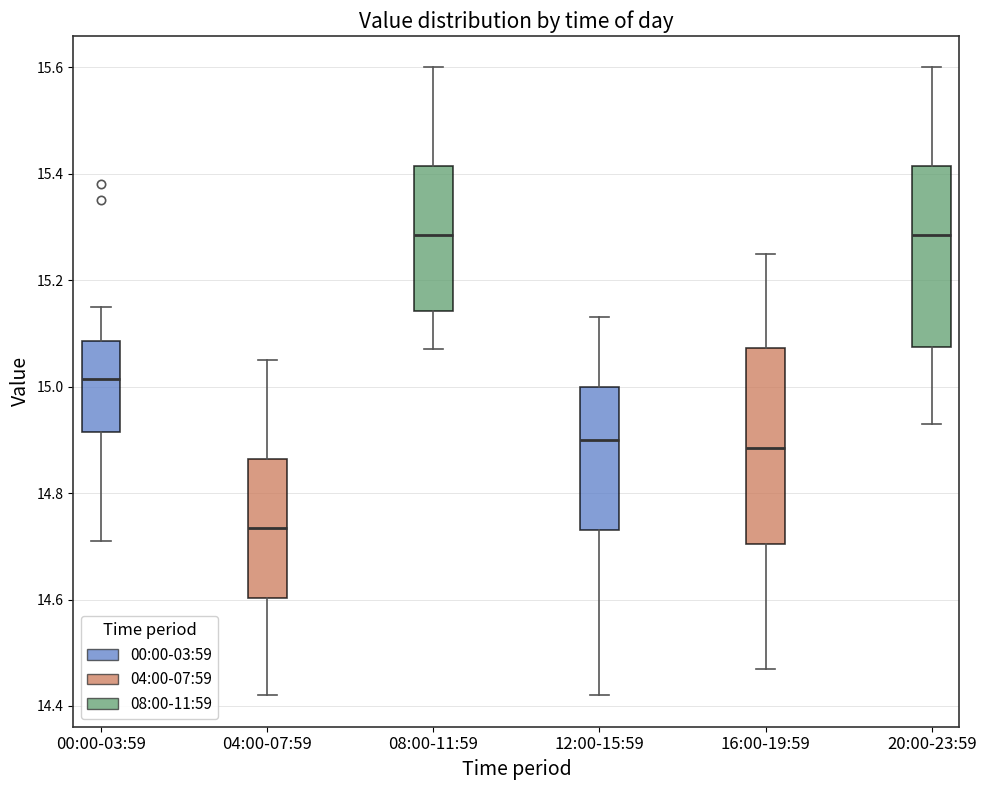

Reading left to right, read every box against the y-axis: the position of its median line, the range the box covers, and the ends of its whiskers. The values are not printed on the chart, so give them approximately, as read against the axis.

00:00-03:59: median 15.02, box 14.92 to 15.08, whiskers 14.72 to 15.16
04:00-07:59: median 14.74, box 14.60 to 14.86, whiskers 14.42 to 15.06
08:00-11:59: median 15.28, box 15.14 to 15.42, whiskers 15.08 to 15.60
12:00-15:59: median 14.90, box 14.74 to 15.00, whiskers 14.42 to 15.14
16:00-19:59: median 14.88, box 14.70 to 15.08, whiskers 14.48 to 15.26
20:00-23:59: median 15.28, box 15.08 to 15.42, whiskers 14.94 to 15.60